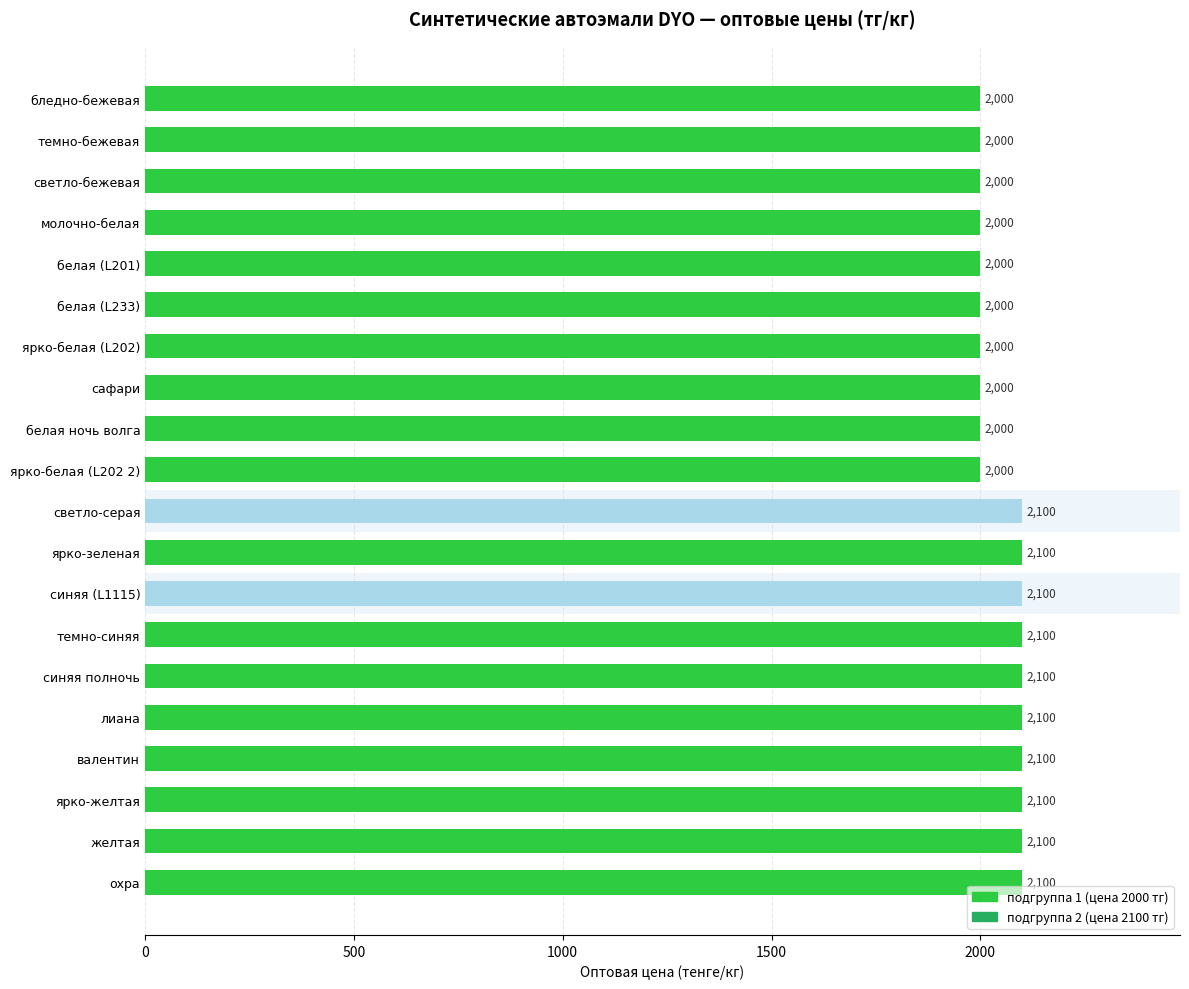

What is the ratio of the value at ярко-белая (L202 2) to the value at белая (L201)?

1.0